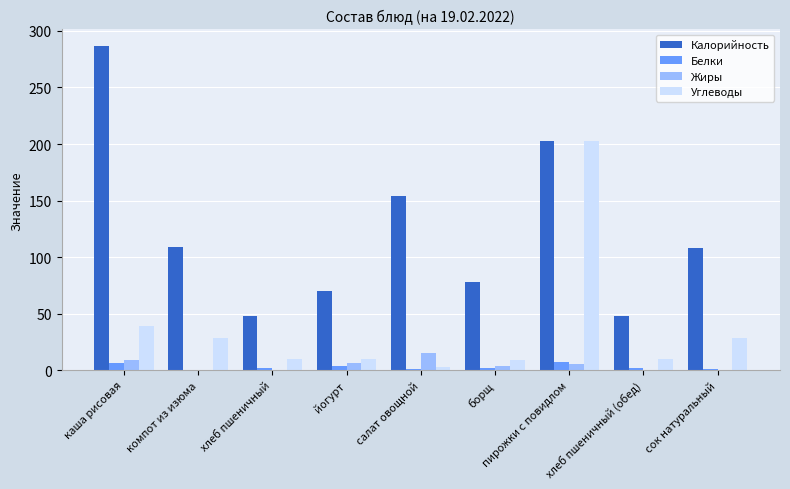

What is the total value across all series at хлеб пшеничный (обед)?

60